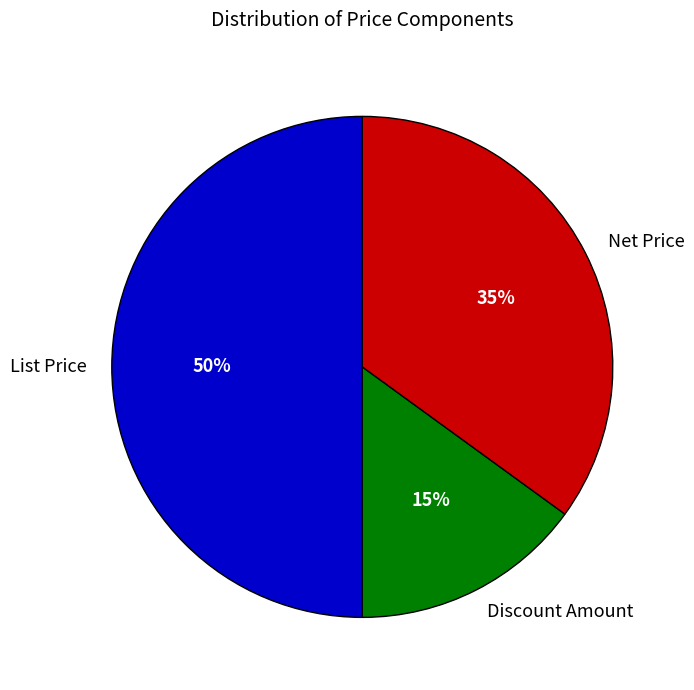

To the nearest percent, what is the combined percentage of Net Price and List Price?

85%